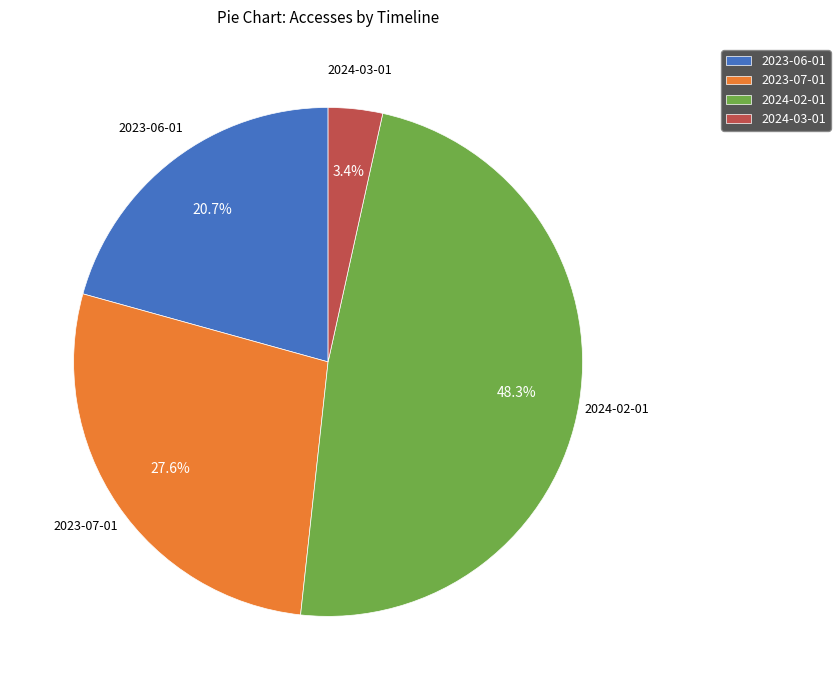

Which slice is the smallest?

2024-03-01